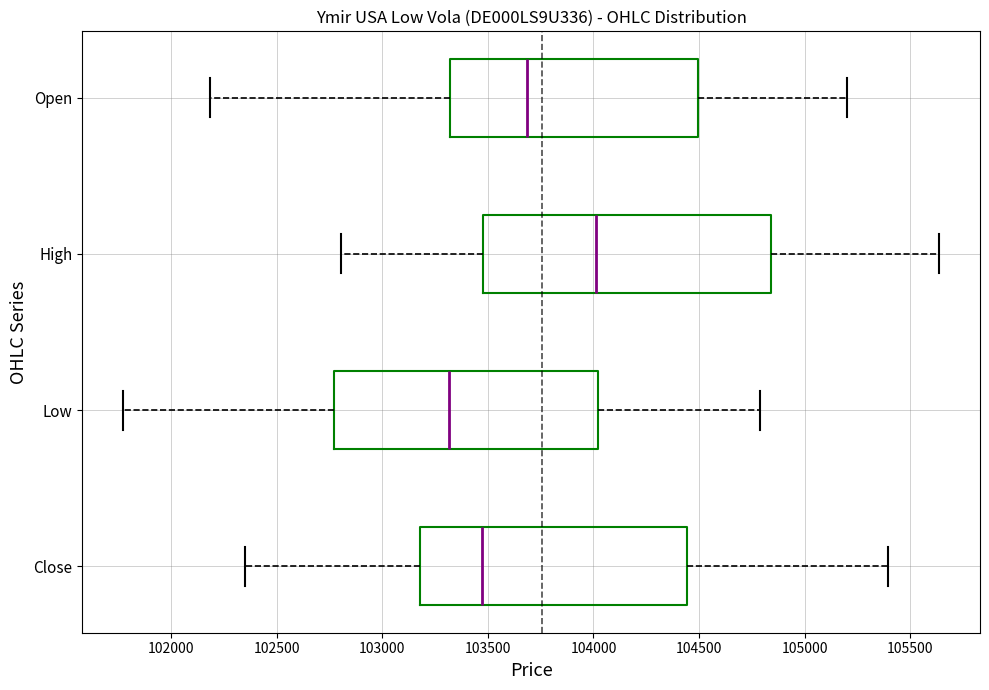

Where does the right whisker of the box for Low end on the x-axis? The values are not printed on the chart, so give them approximately, as read against the axis.

104800